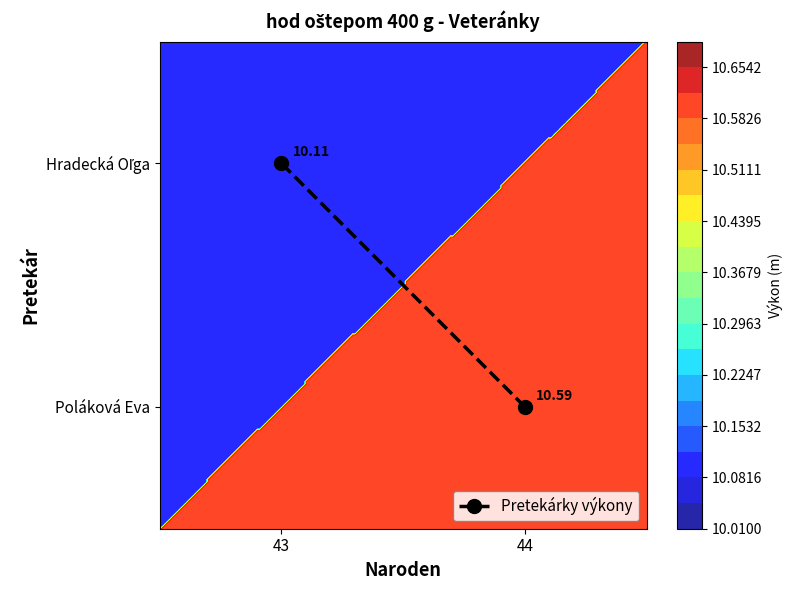

Which category has the lowest value across all series?

44